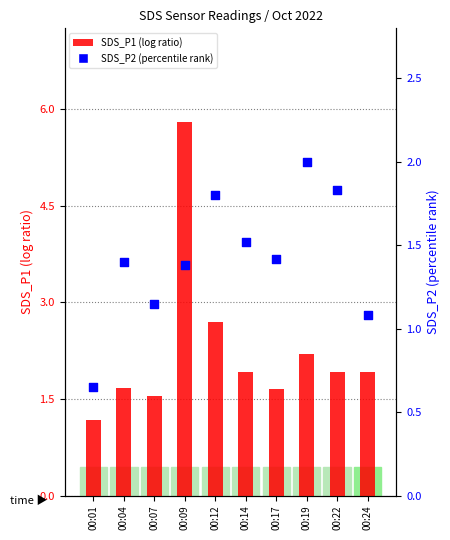

Which series reaches the maximum Y coordinate?

SDS_P1 (log ratio)